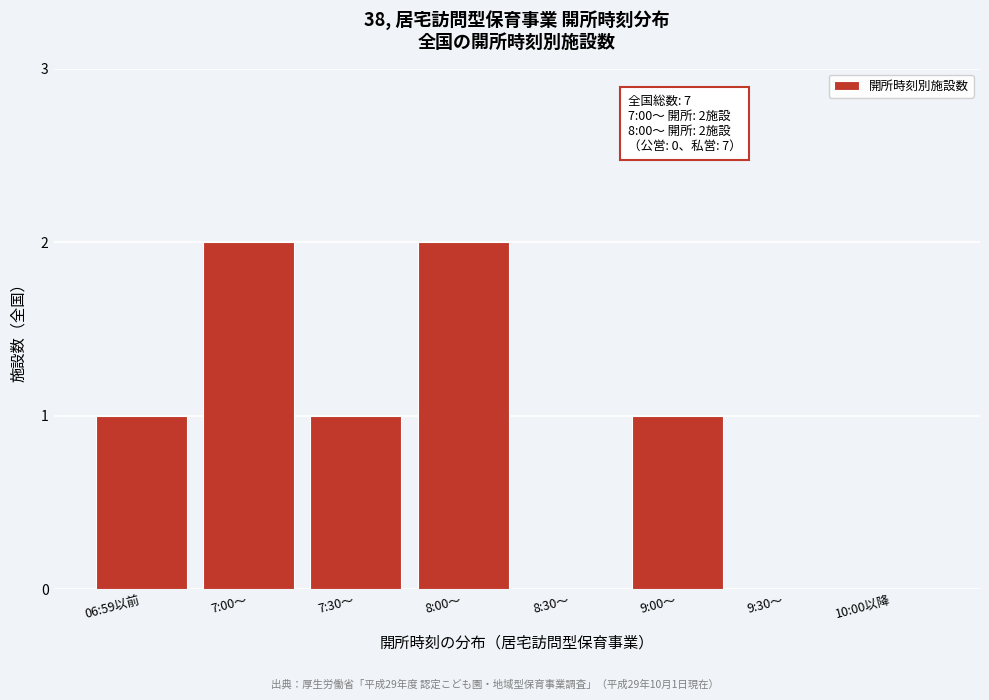

Reading left to right, extract all data points from this chart.

06:59以前=1	7:00～=2	7:30～=1	8:00～=2	8:30～=0	9:00～=1	9:30～=0	10:00以降=0